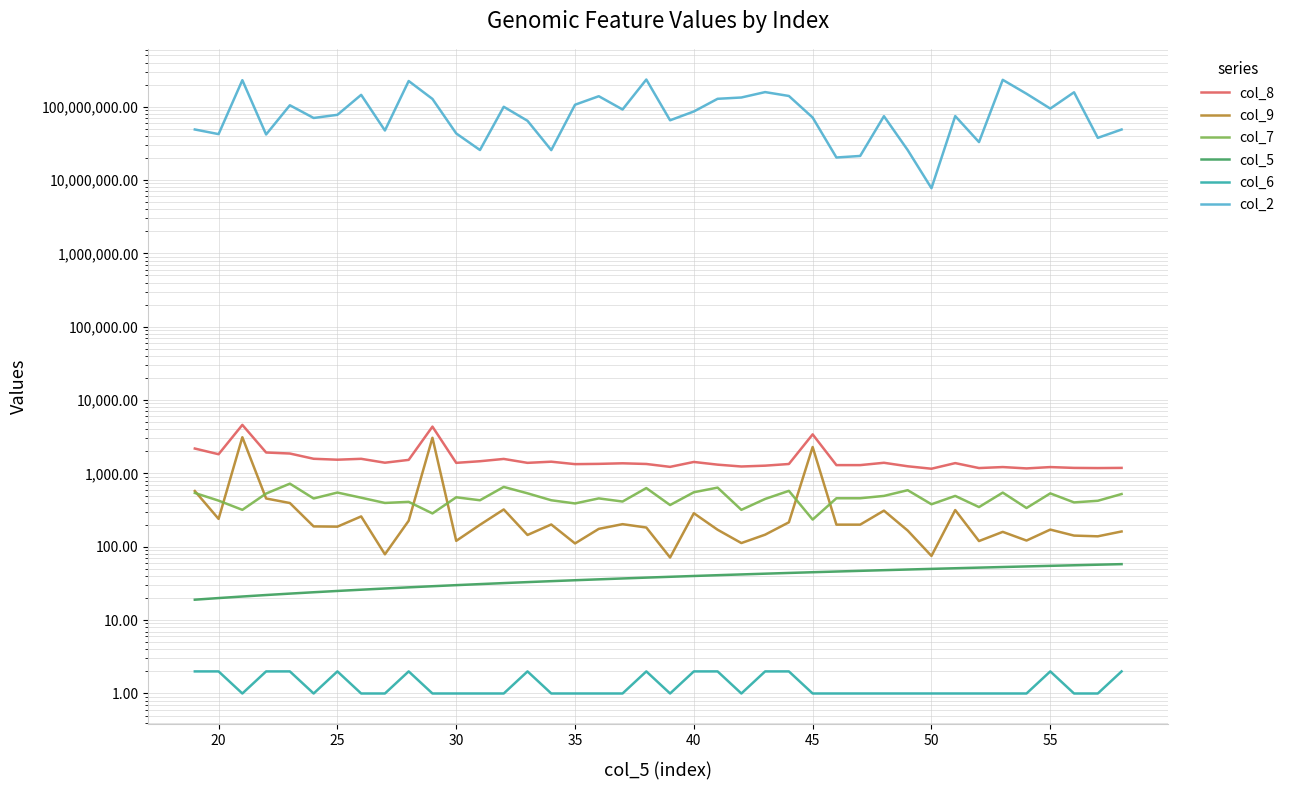

Reading left to right, list all the values displayed in this chart.

col_8: 2185.7	1827.8	4593.6	1930.1	1868.9	1584.8	1539.5	1583.1	1400.9	1531.1	4348.6	1394.6	1467.5	1577.3	1394.6	1446.2	1339.5	1350.9	1375.1	1346.3	1229.6	1434.4	1318.1	1243.9	1276.8	1345.3	3411.1	1299.0	1299.0	1397.6	1252.4	1159.7	1383.3	1184.5	1222.2	1171.4	1221.2	1190.2	1183.9	1190.5
col_9: 575.9	240.0	3117.4	455.7	395.1	189.6	188.1	259.6	79.0	226.7	3062.3	120.5	199.5	322.9	144.9	201.5	111.1	175.6	203.5	183.1	71.4	286.8	170.8	112.4	146.3	215.7	2294.3	200.5	200.5	311.1	166.4	75.0	316.8	119.7	159.8	121.7	171.6	142.1	139.0	161.8
col_7: 542.0	426.0	319.0	532.0	726.0	456.0	549.0	467.0	396.0	410.0	285.0	473.0	431.0	655.0	536.0	431.0	390.0	457.0	414.0	632.0	371.0	554.0	641.0	319.0	449.0	579.0	235.0	459.0	459.0	494.0	591.0	380.0	494.0	348.0	548.0	338.0	535.0	403.0	424.0	524.0
col_5: 19.0	20.0	21.0	22.0	23.0	24.0	25.0	26.0	27.0	28.0	29.0	30.0	31.0	32.0	33.0	34.0	35.0	36.0	37.0	38.0	39.0	40.0	41.0	42.0	43.0	44.0	45.0	46.0	47.0	48.0	49.0	50.0	51.0	52.0	53.0	54.0	55.0	56.0	57.0	58.0
col_6: 2.0	2.0	1.0	2.0	2.0	1.0	2.0	1.0	1.0	2.0	1.0	1.0	1.0	1.0	2.0	1.0	1.0	1.0	1.0	2.0	1.0	2.0	2.0	1.0	2.0	2.0	1.0	1.0	1.0	1.0	1.0	1.0	1.0	1.0	1.0	1.0	2.0	1.0	1.0	2.0
col_2: 48944741.0	42299473.0	230045778.0	41843433.0	104654036.0	70234301.0	77494512.0	145139986.0	47403482.0	224034145.0	127650756.0	43238939.0	25664765.0	99776077.0	64283030.0	25594436.0	106395287.0	139044975.0	91657827.0	234745021.0	65281573.0	86116040.0	128172444.0	133561633.0	158245013.0	140098907.0	71146957.0	20306654.0	21313836.0	74267910.0	25621816.0	7739586.0	74508801.0	32937408.0	232469185.0	150264091.0	94313644.0	157342679.0	37618148.0	48878302.0